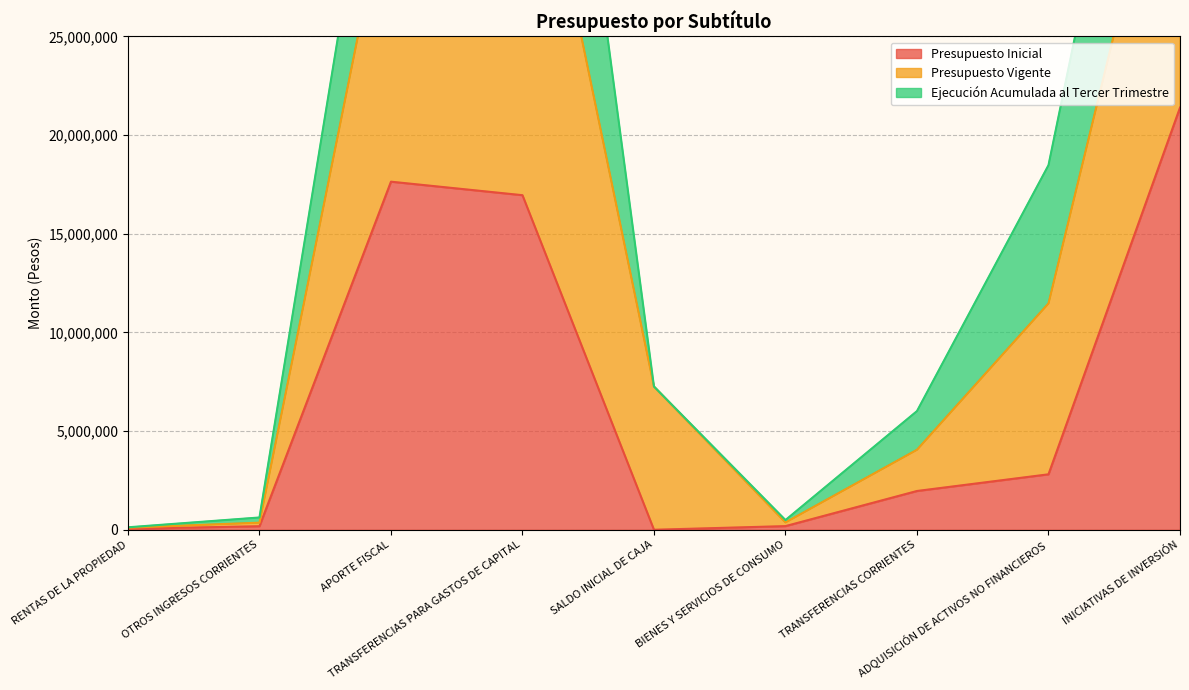

At which label does Presupuesto Inicial first exceed 1966289?

APORTE FISCAL